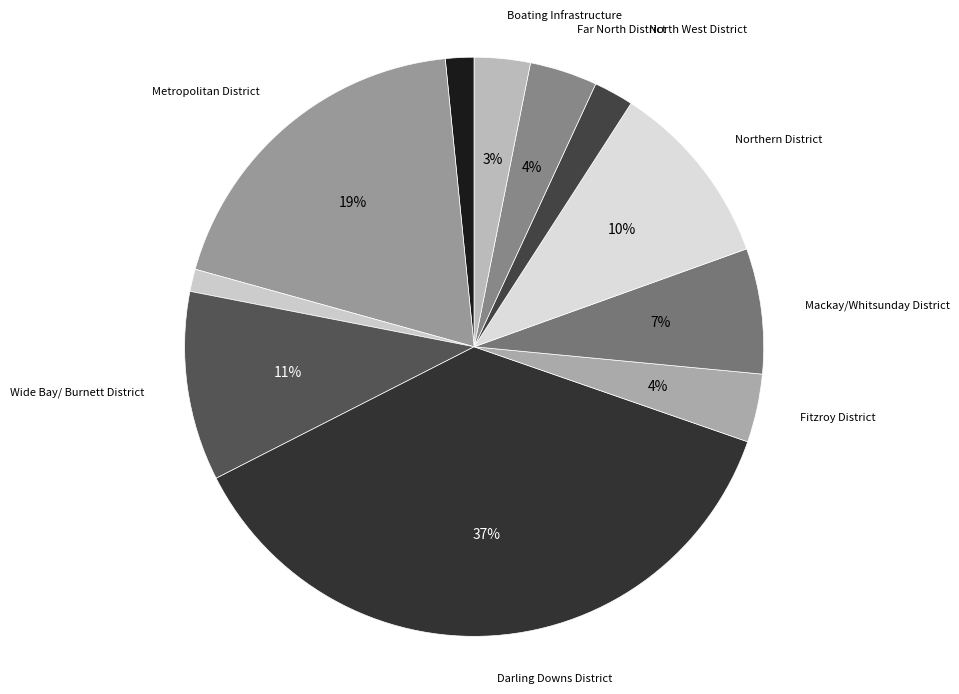

To the nearest percent, what is the difference between the largest and smallest slice percentages?

36%